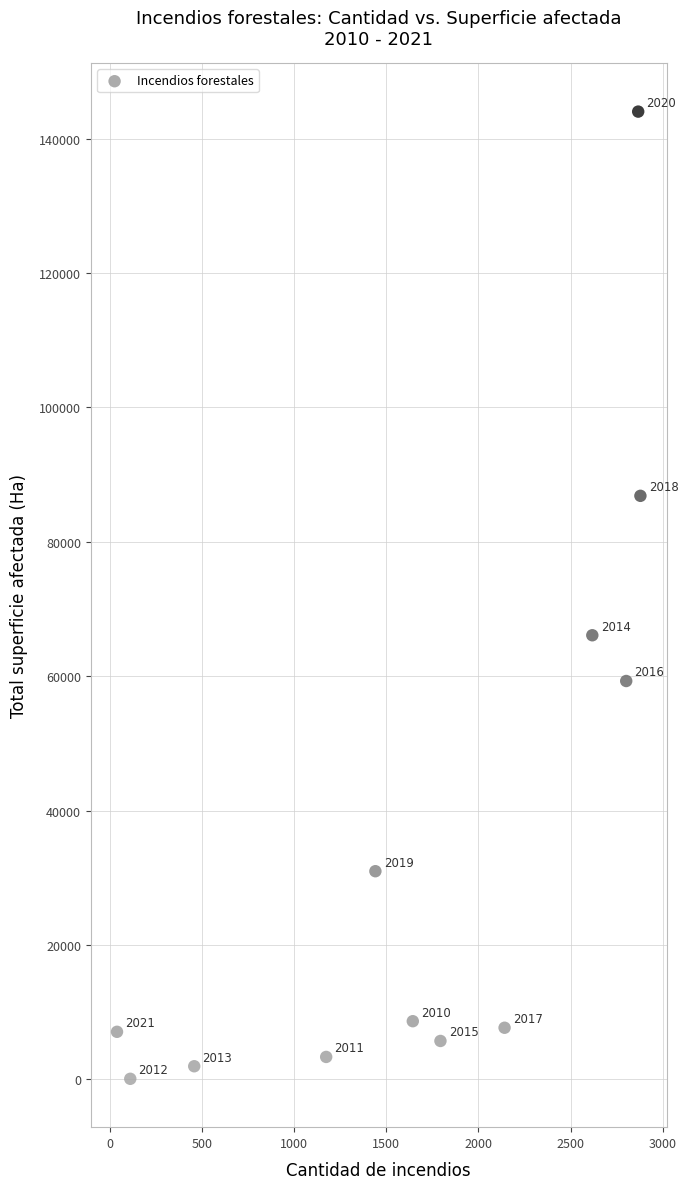

What Y value in the scatter plot is closest to 72063?

66103.6